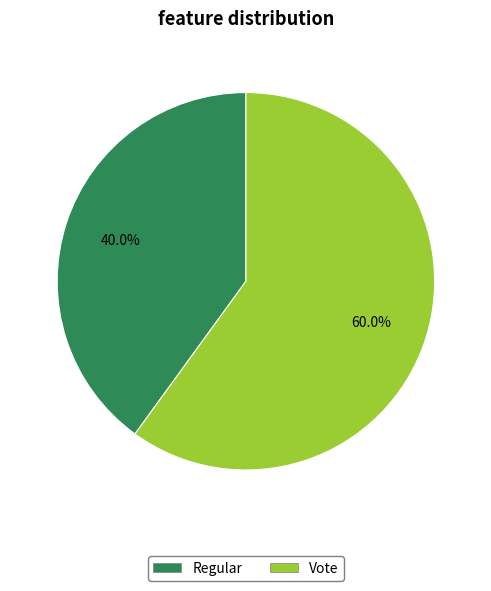

To the nearest percent, what is the average slice percentage?

50%